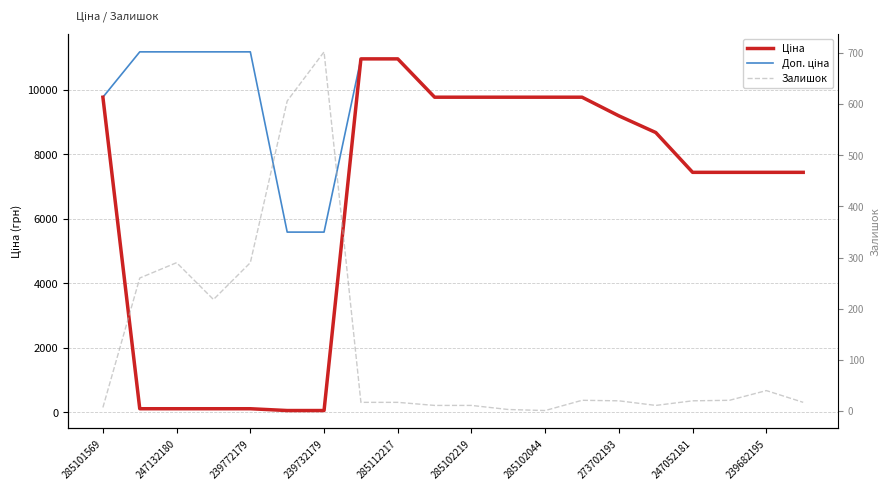

How many lines are shown in the chart?

3